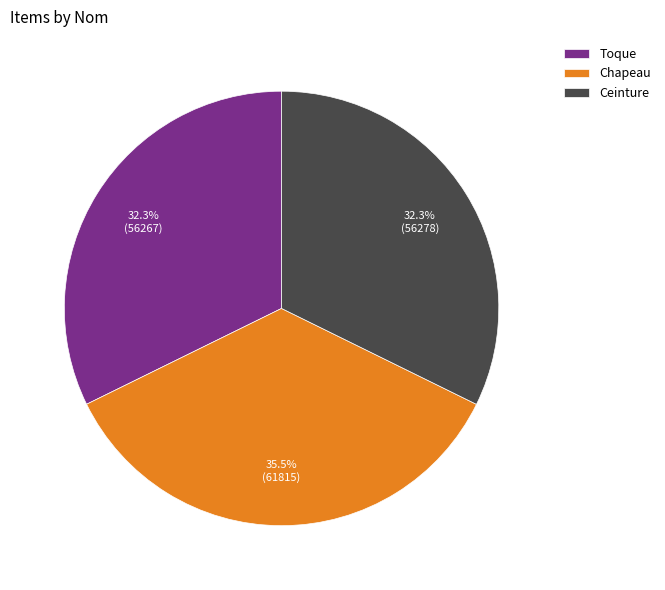

What is the ratio of the value at Toque to the value at Ceinture?

1.0